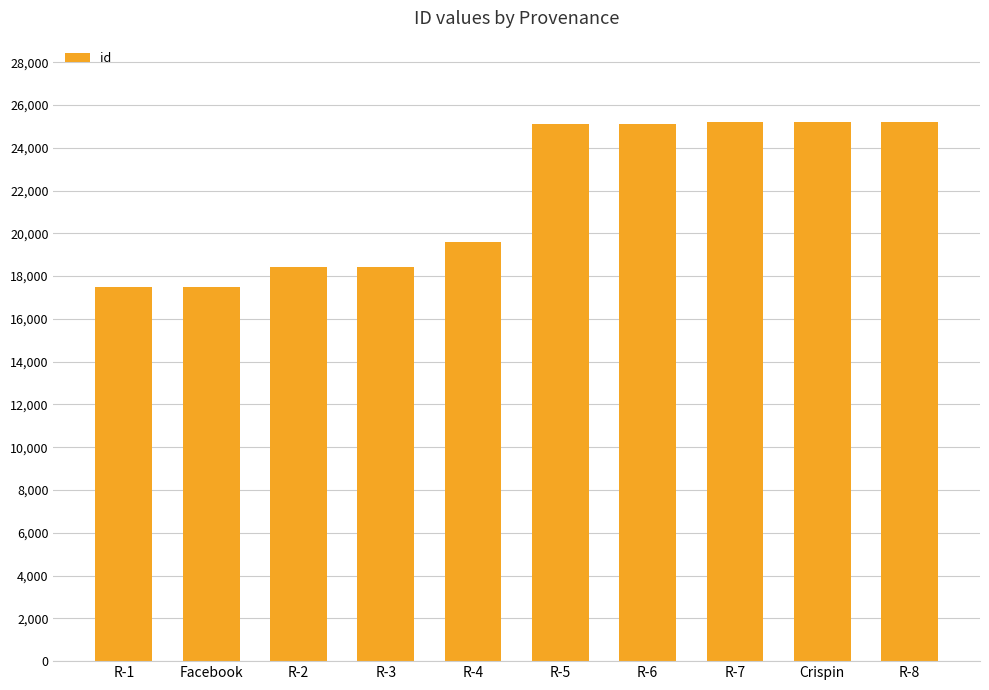

What value does the data have at R-4, to the nearest 10?

19600